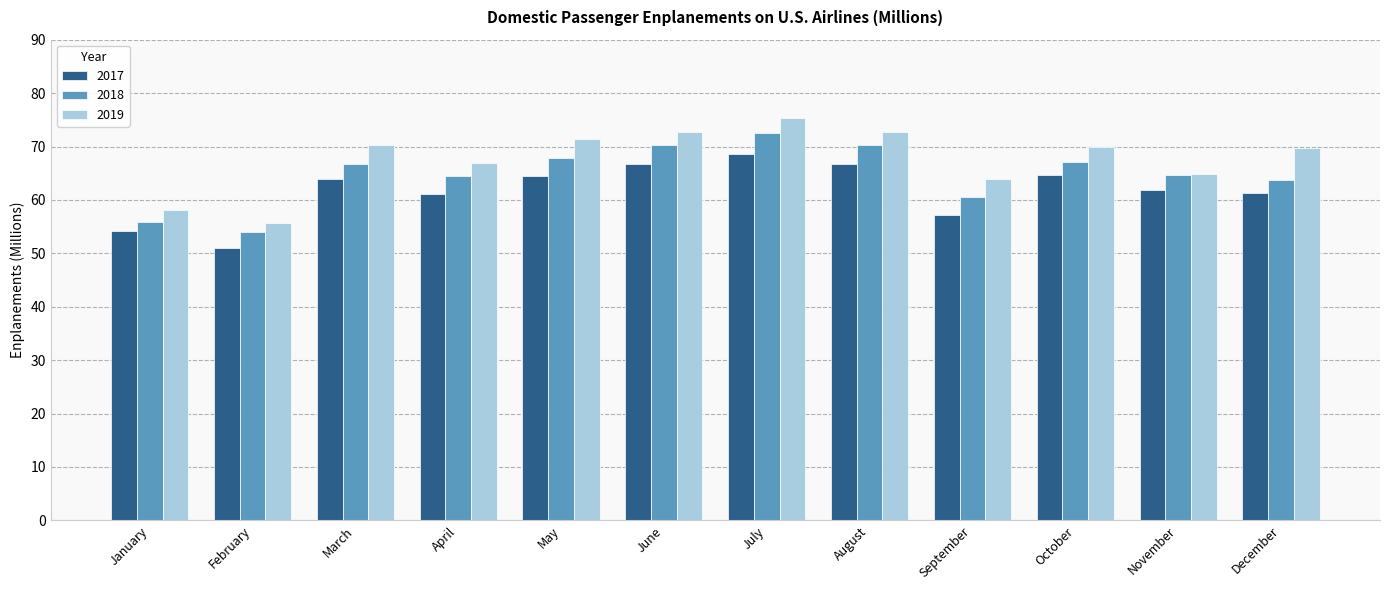

What is the average value of the 2019 series?

67.6